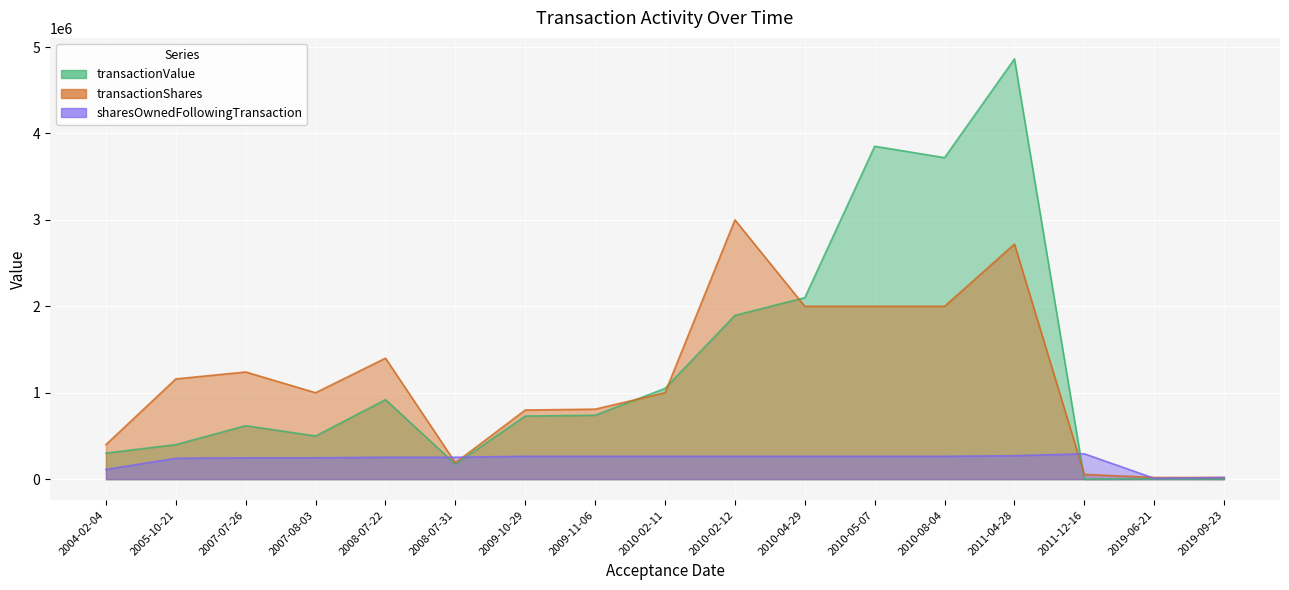

What is the total value across all series at 2007-08-03?

1745970